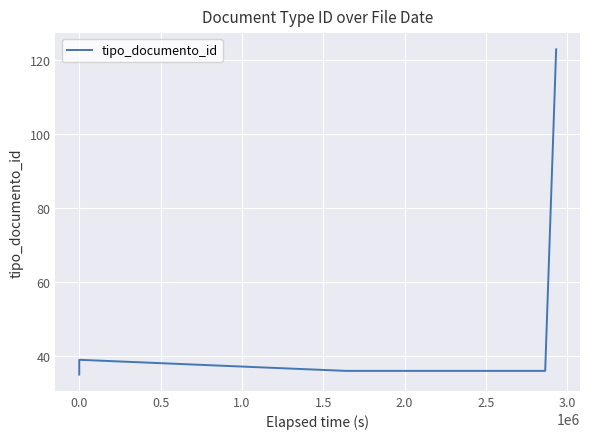

How many interior local peaks (higher than both neighbors) does the data have?

1